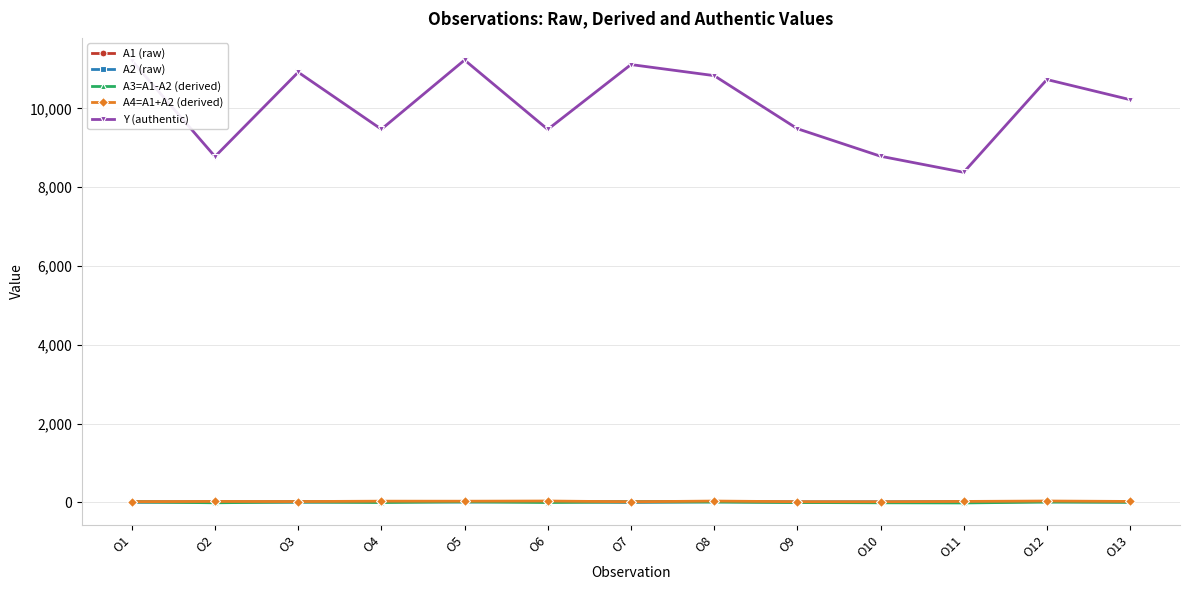

Read the A2 (raw) value at O8, to the nearest 10.

10